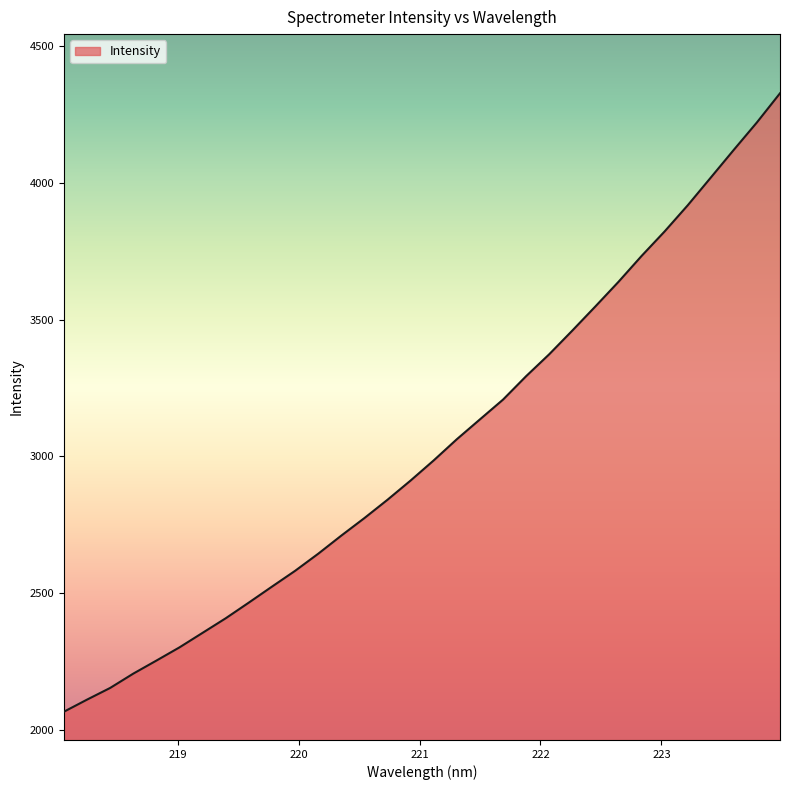

What is the difference between the maximum and minimum values?

2262.1